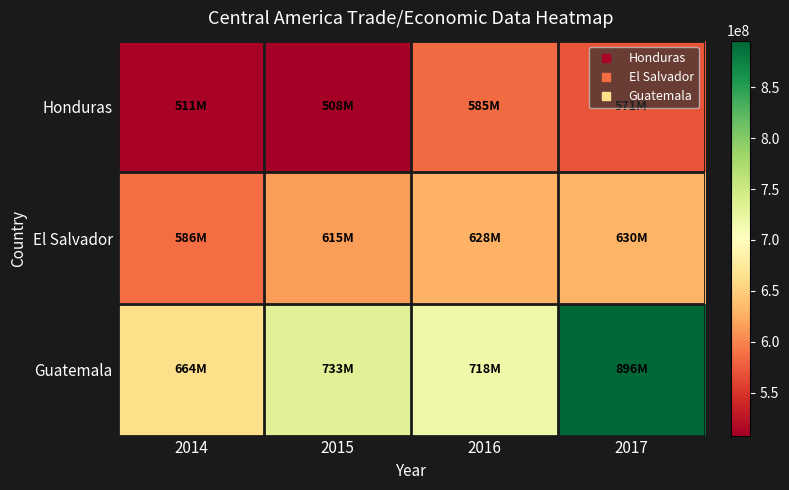

How many data points does each series have?

4